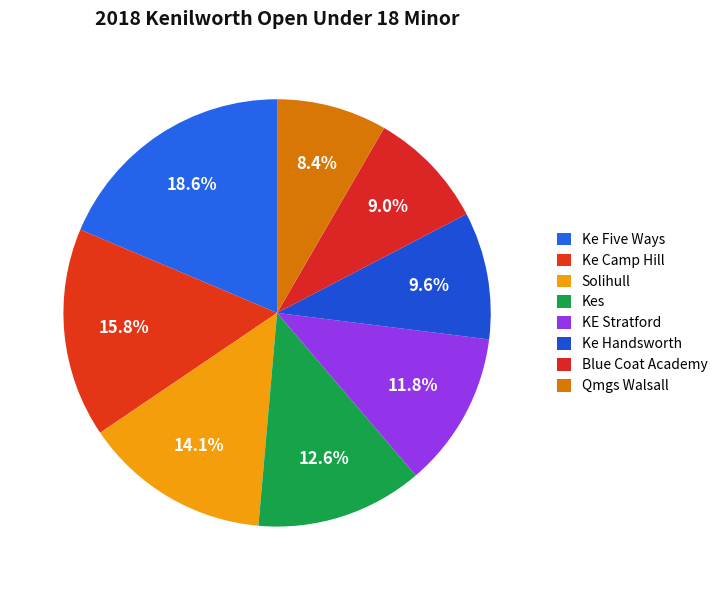

How many segments does this pie chart have?

8